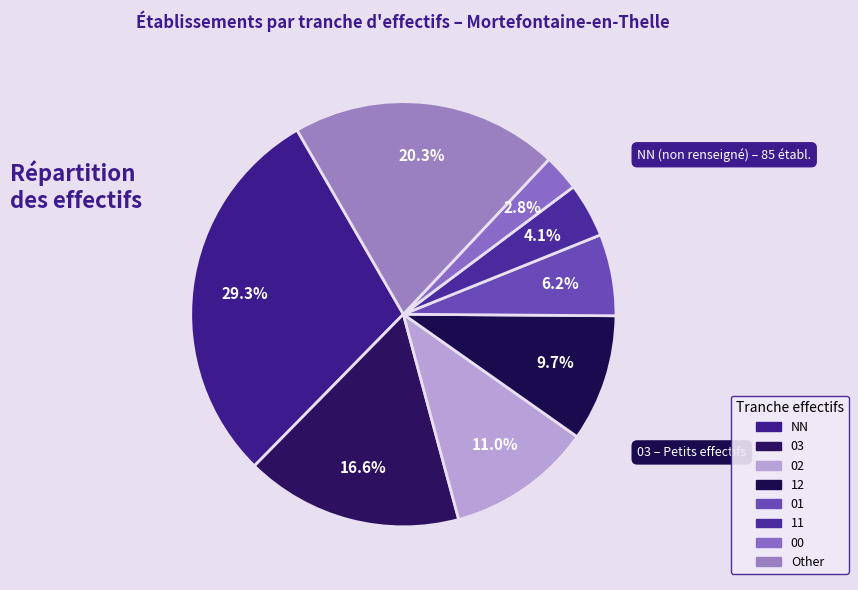

Which slice is the largest?

NN